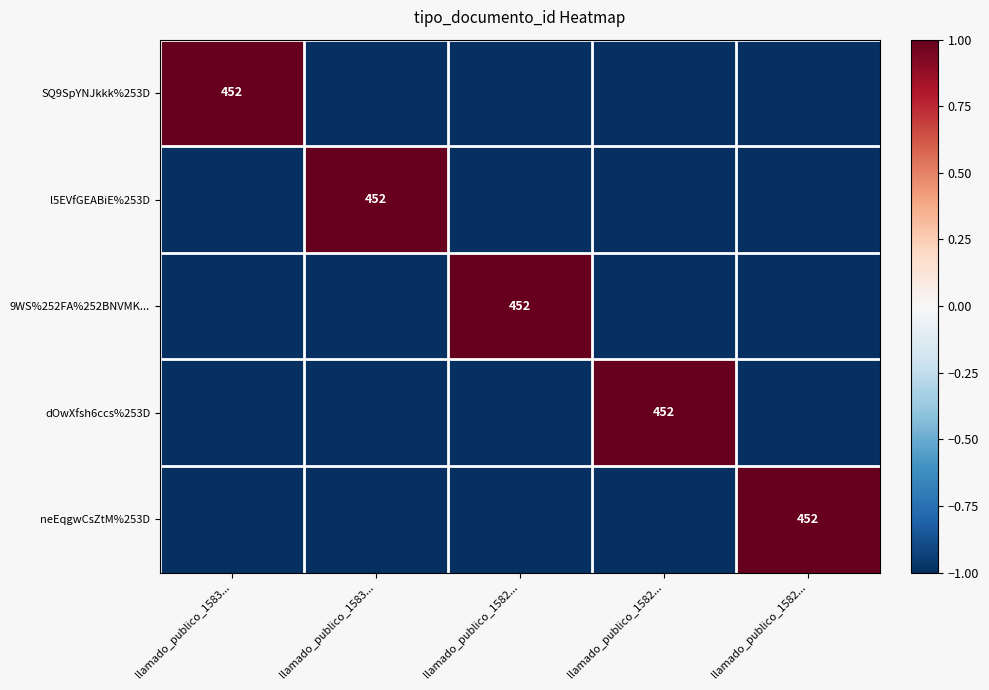

What is the total value across all series at llamado_publico_1582...?

-3